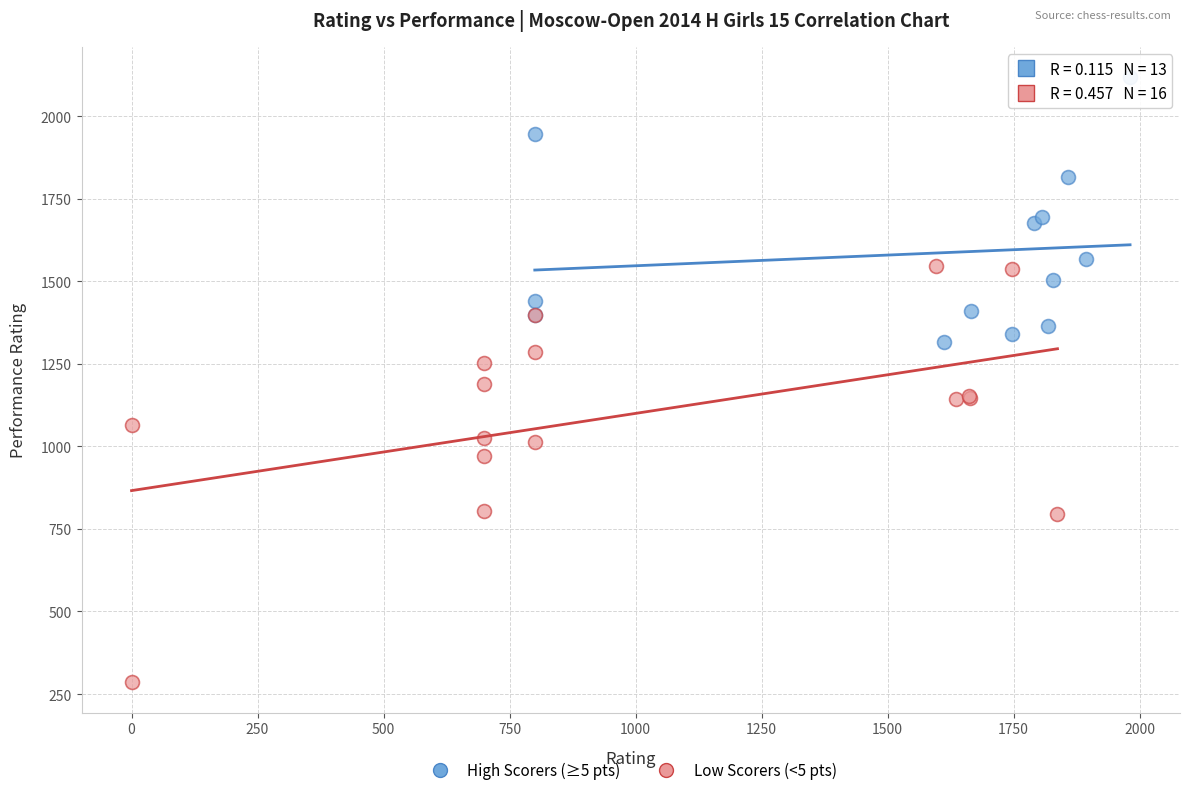

What are all the series names shown in the legend?

High Scorers (≥5 pts), Low Scorers (<5 pts)